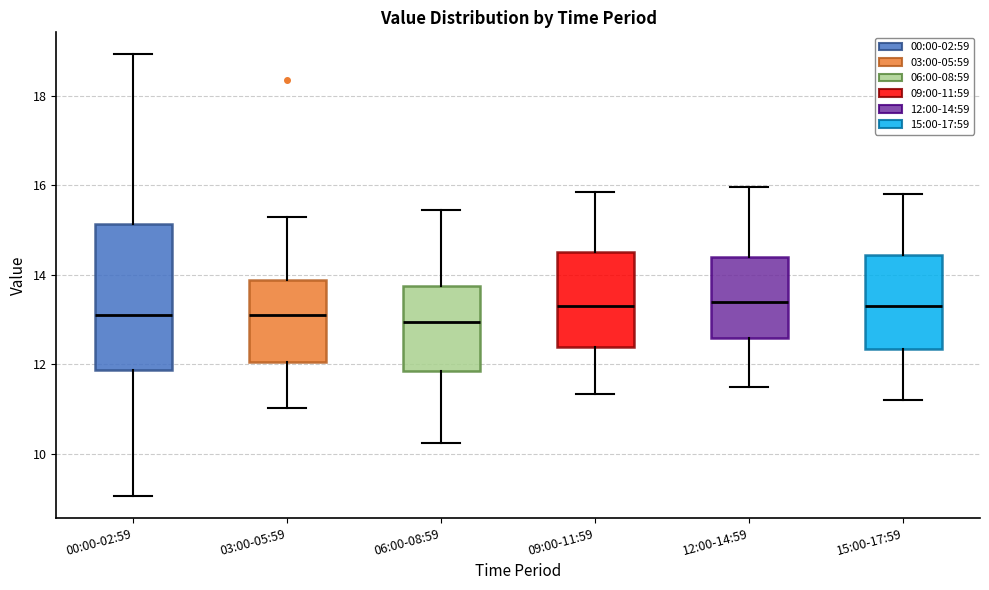

Comparing the boxes themselves (not the whiskers), which one is the tallest?

00:00-02:59